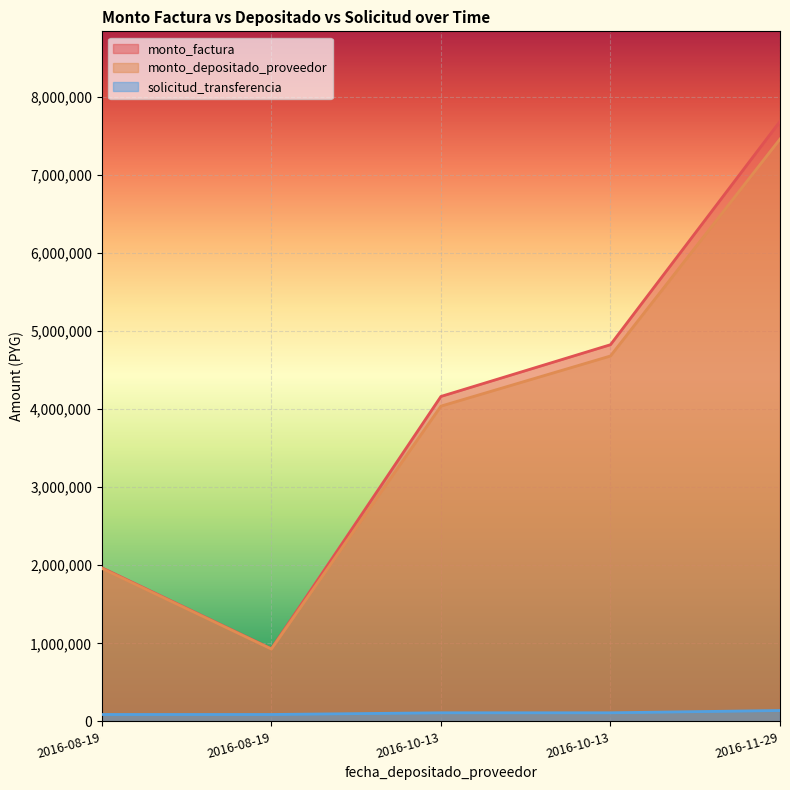

Which series has the largest total across all categories?

monto_factura